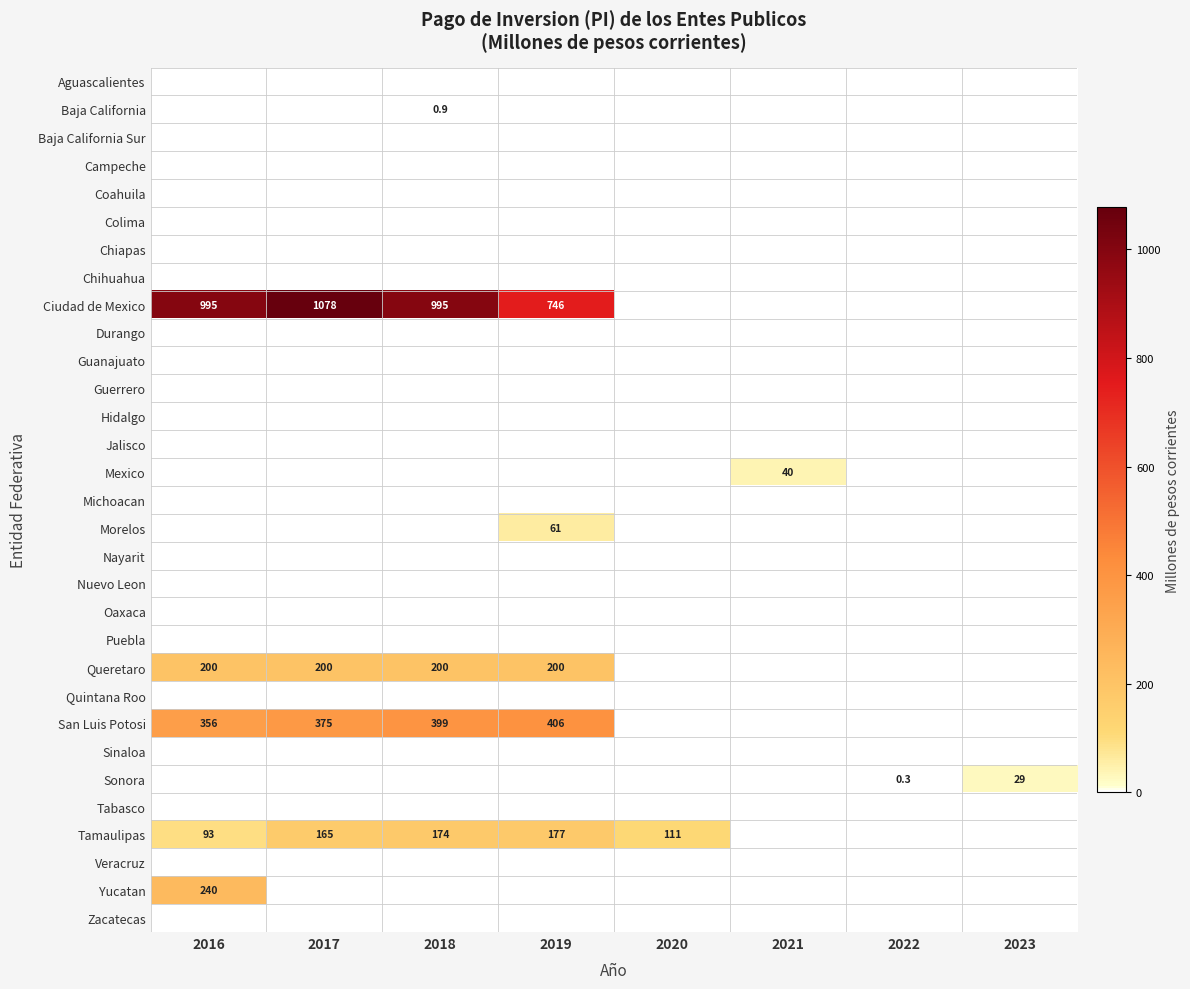

The value of Ciudad de Mexico at 2017 is 1690.0. True or false?

False